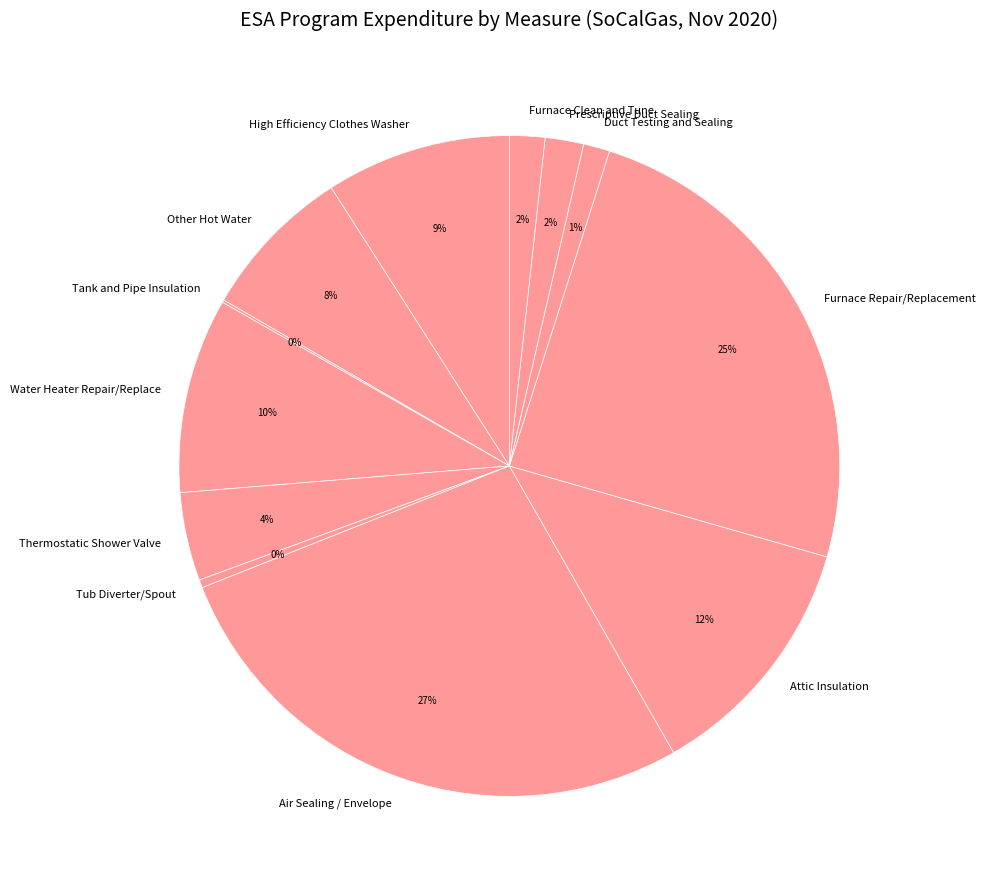

What is the largest slice in the pie chart?

Air Sealing / Envelope